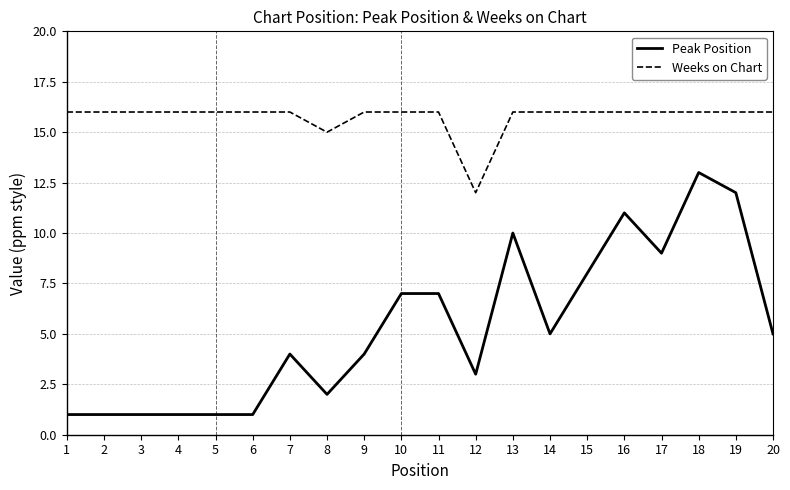

Is the value of Peak Position at 10 greater than the value of Weeks on Chart at 2?

No